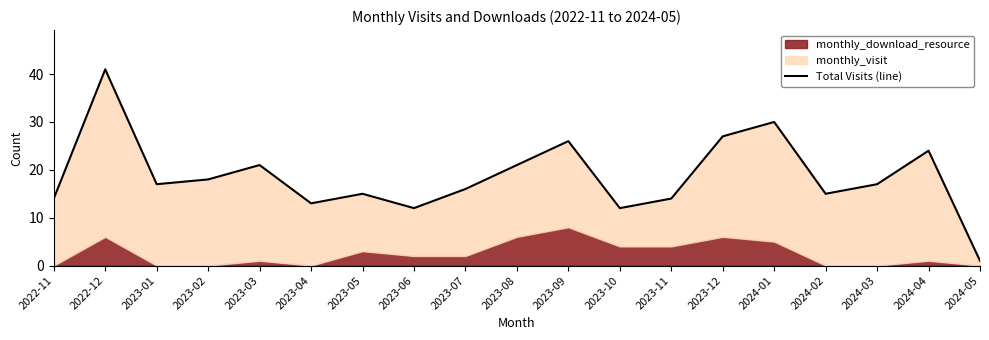

What is the difference between the values at 2023-11 and 2024-03?

3